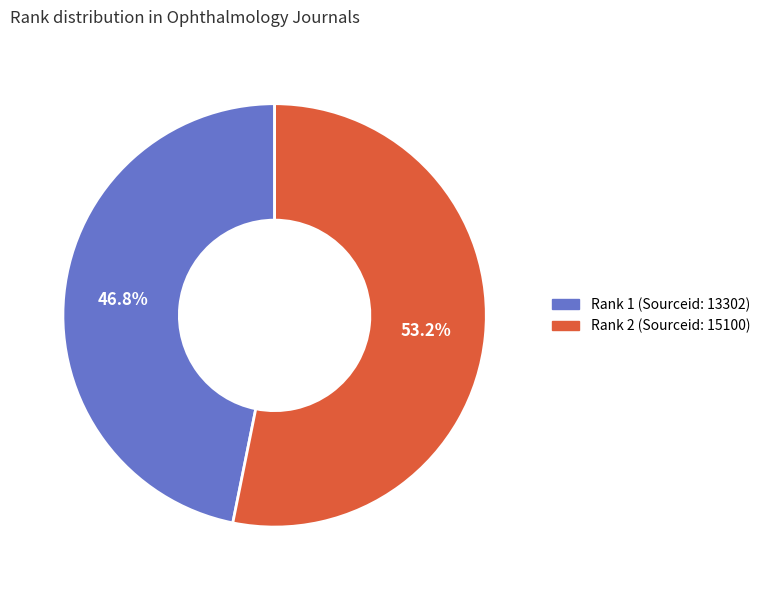

Is there a majority slice in this chart?

Yes